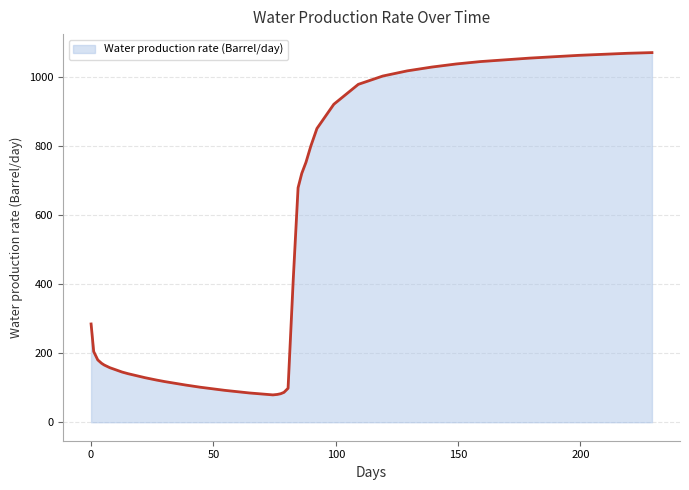

How many lines are shown in the chart?

1